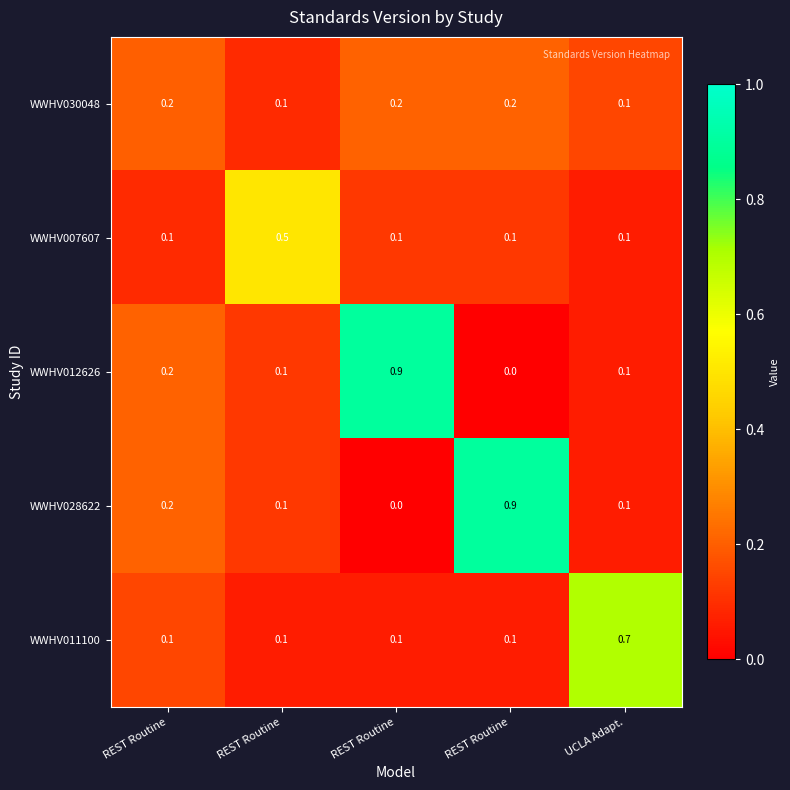

How many data points does each series have?

5